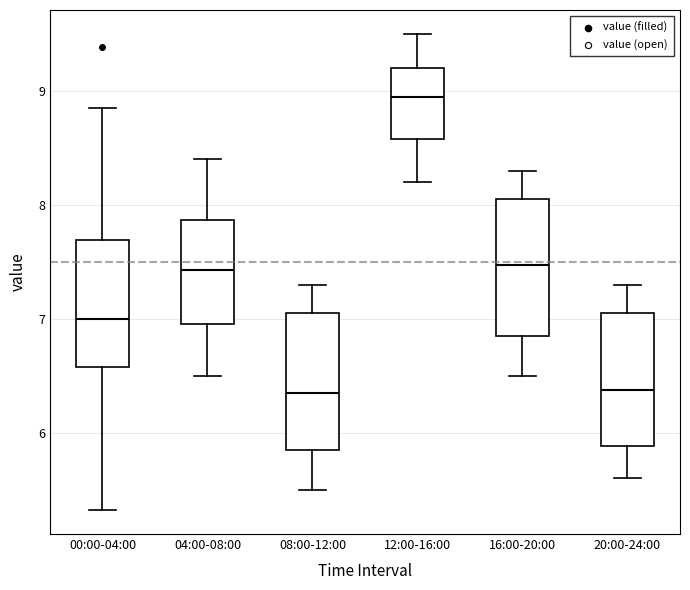

Reading left to right, transcribe this box plot: for each box, give where its median line is, the range the box spans, and where its two whiskers end, as read against the y-axis. The values are not printed on the chart, so give them approximately, as read against the axis.

00:00-04:00: median 7.0, box 6.6 to 7.7, whiskers 5.3 to 8.9
04:00-08:00: median 7.4, box 7.0 to 7.9, whiskers 6.5 to 8.4
08:00-12:00: median 6.4, box 5.9 to 7.1, whiskers 5.5 to 7.3
12:00-16:00: median 9.0, box 8.6 to 9.2, whiskers 8.2 to 9.5
16:00-20:00: median 7.5, box 6.9 to 8.1, whiskers 6.5 to 8.3
20:00-24:00: median 6.4, box 5.9 to 7.1, whiskers 5.6 to 7.3